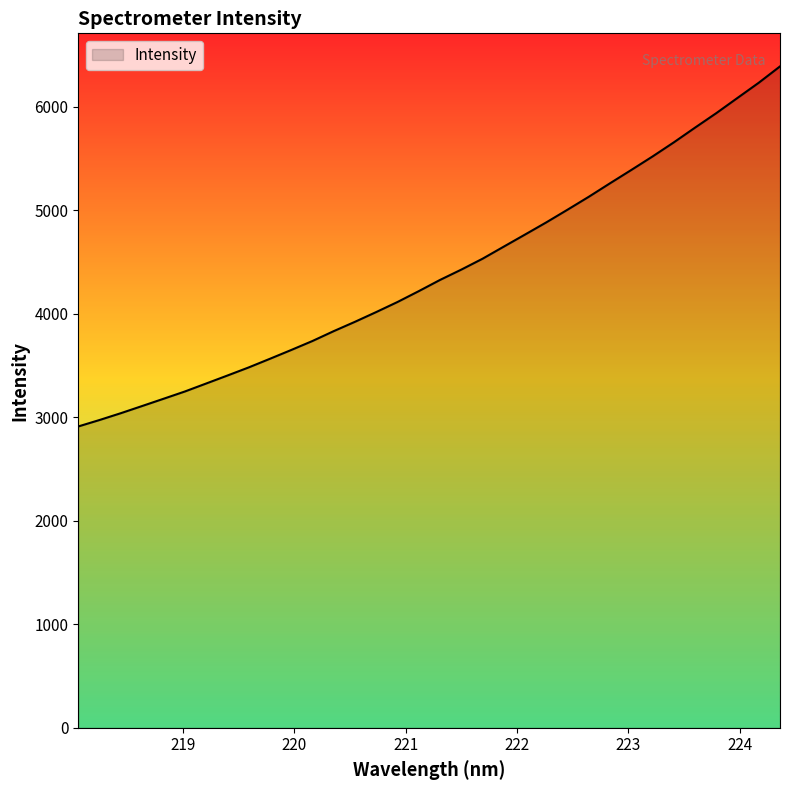

True or false: the data has more than 0 interior local peaks.

False